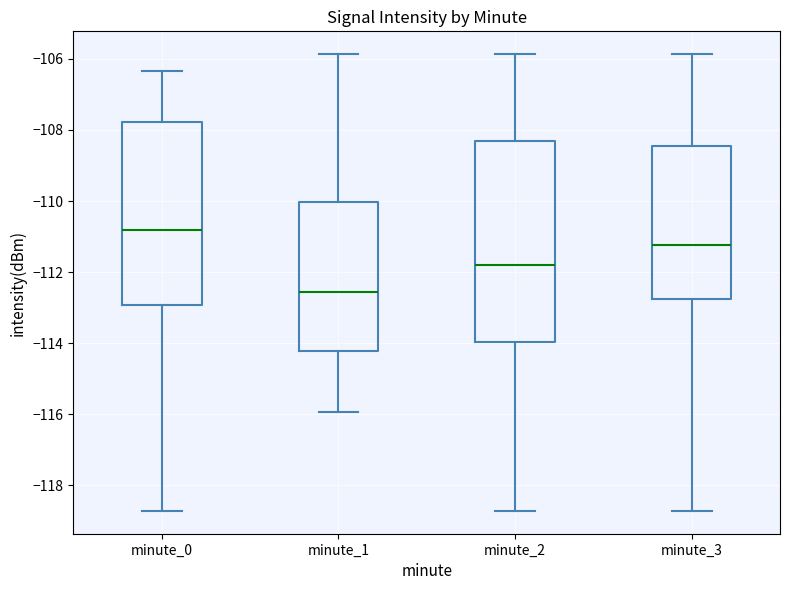

Reading left to right, read every box against the y-axis: the position of its median line, the range the box covers, and the ends of its whiskers. The values are not printed on the chart, so give them approximately, as read against the axis.

minute_0: median -110.8, box -113.0 to -107.8, whiskers -118.8 to -106.4
minute_1: median -112.6, box -114.2 to -110.0, whiskers -116.0 to -105.8
minute_2: median -111.8, box -114.0 to -108.2, whiskers -118.8 to -105.8
minute_3: median -111.2, box -112.8 to -108.4, whiskers -118.8 to -105.8